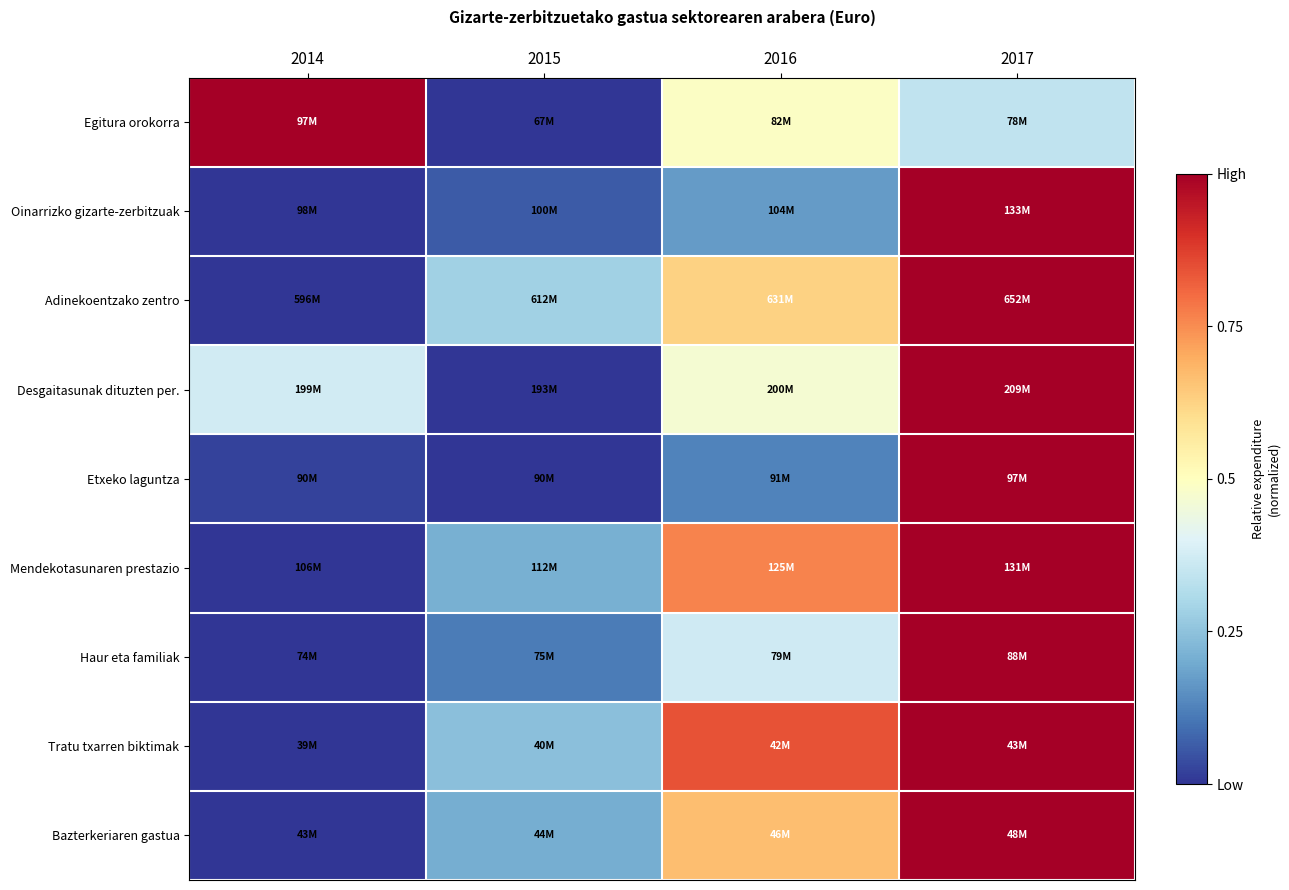

Between 2014 and 2016, which series saw the biggest shift?

Tratu txarren biktimak